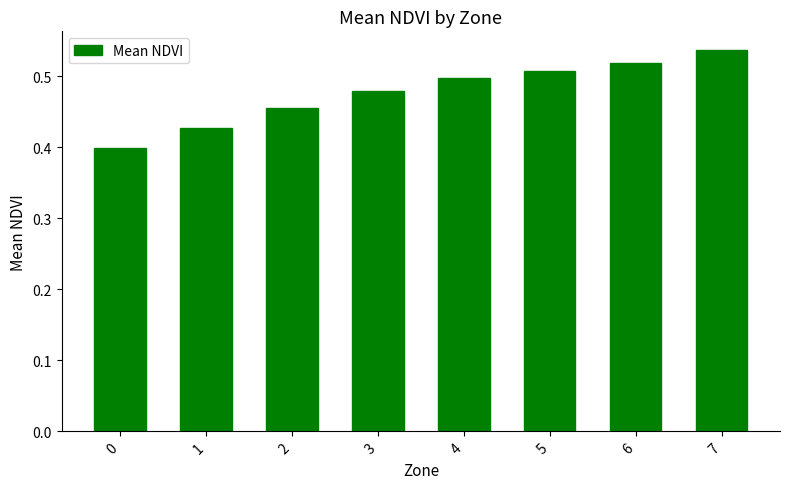

What is the change in value from 1 to 3?

+0.1